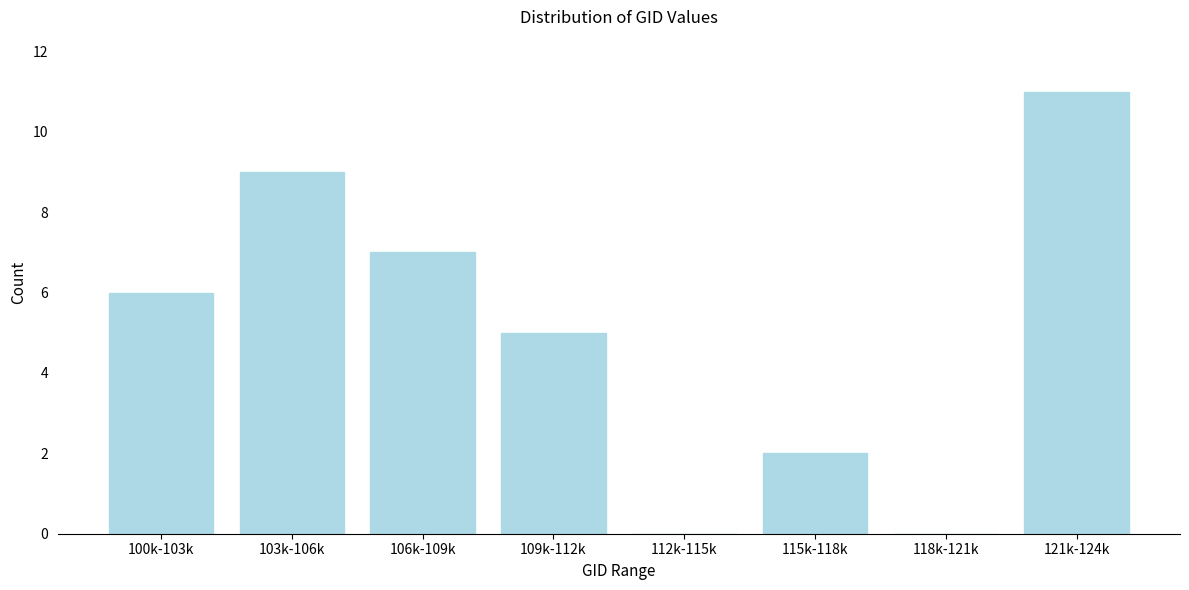

Reading left to right, transcribe all the data shown in this chart.

100k-103k=6	103k-106k=9	106k-109k=7	109k-112k=5	112k-115k=0	115k-118k=2	118k-121k=0	121k-124k=11